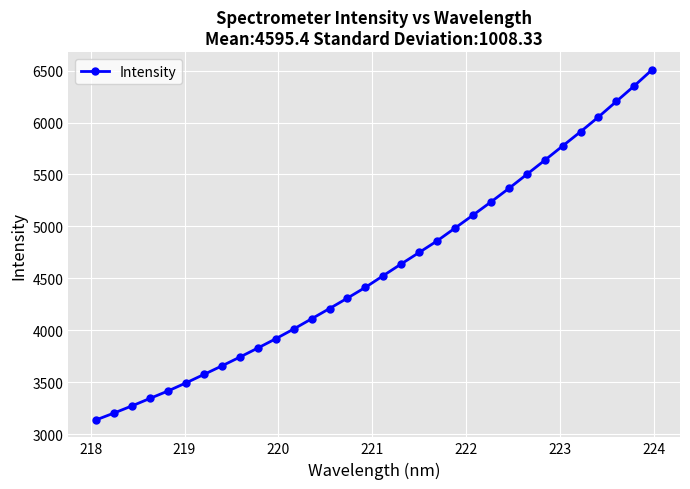

How many distinct data groups are displayed?

1